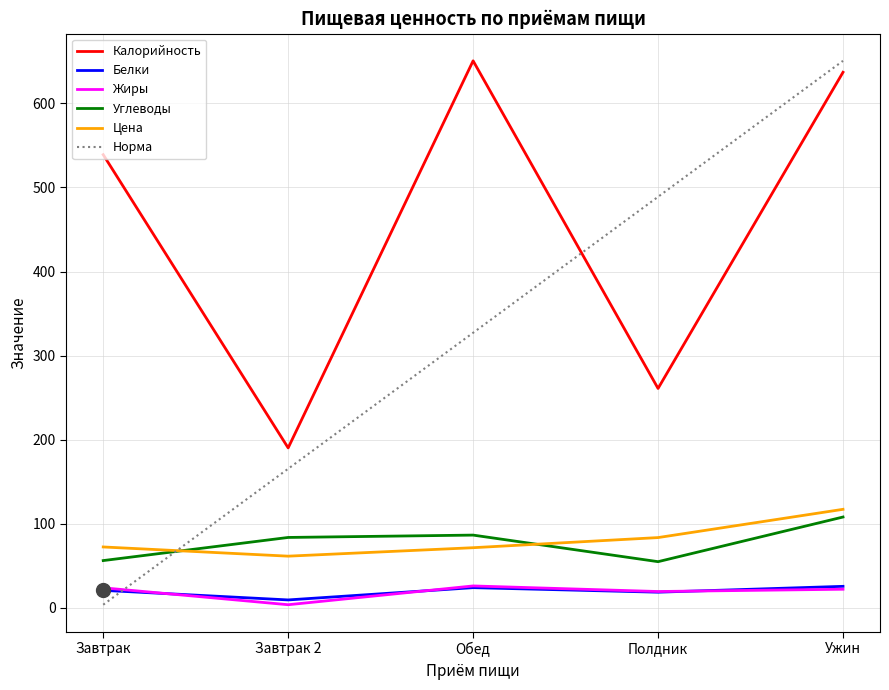

Between which two adjacent categories do Норма and Жиры first intersect?

Завтрак and Завтрак 2